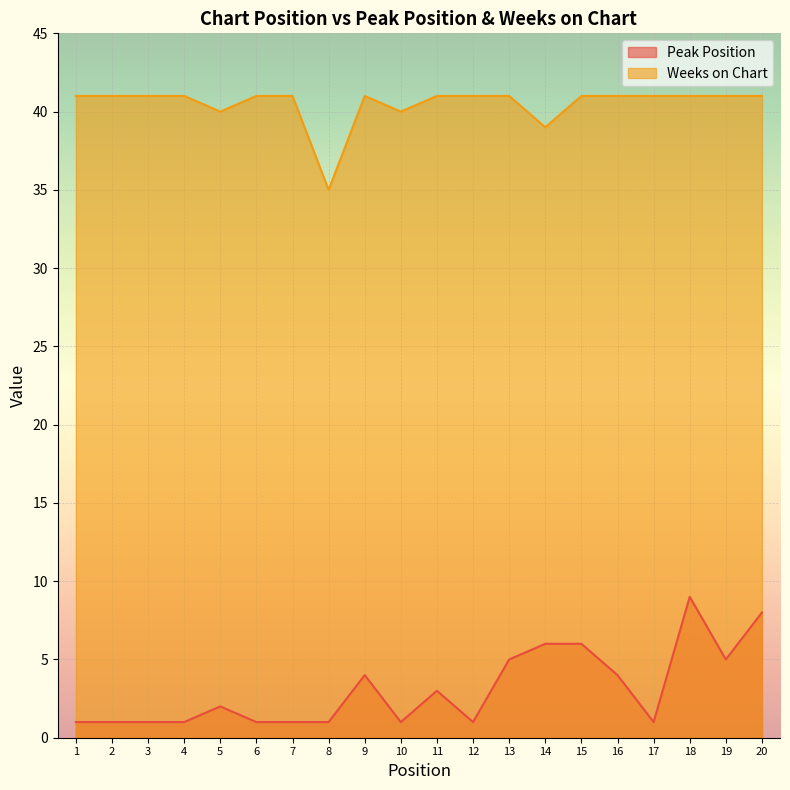

Which has a higher value, 7 or 19?

19